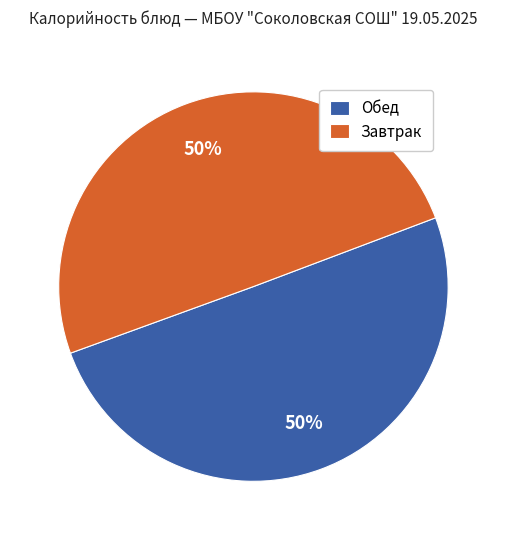

What percentage is the Завтрак slice, to the nearest percent?

50%